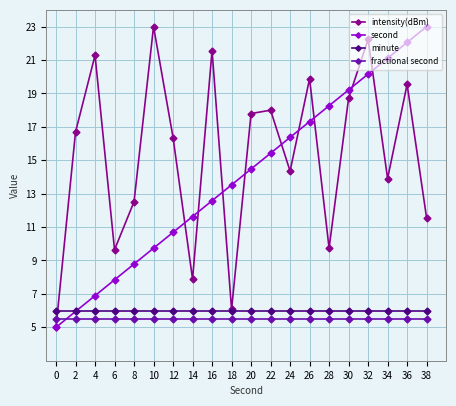

How many data points in second are less than 14?

10